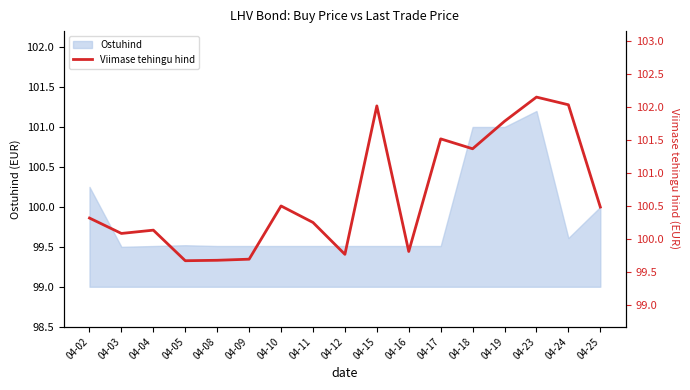

How many points are lower than both their immediate neighbors (excluding endpoints)?

5